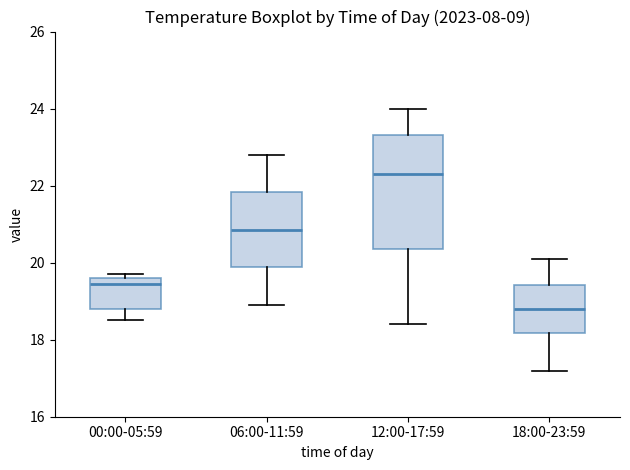

Reading left to right, transcribe this box plot: for each box, give where its median line is, the range the box spans, and where its two whiskers end, as read against the y-axis. The values are not printed on the chart, so give them approximately, as read against the axis.

00:00-05:59: median 19.4, box 18.8 to 19.6, whiskers 18.6 to 19.8
06:00-11:59: median 20.8, box 19.8 to 21.8, whiskers 19.0 to 22.8
12:00-17:59: median 22.4, box 20.4 to 23.4, whiskers 18.4 to 24.0
18:00-23:59: median 18.8, box 18.2 to 19.4, whiskers 17.2 to 20.2